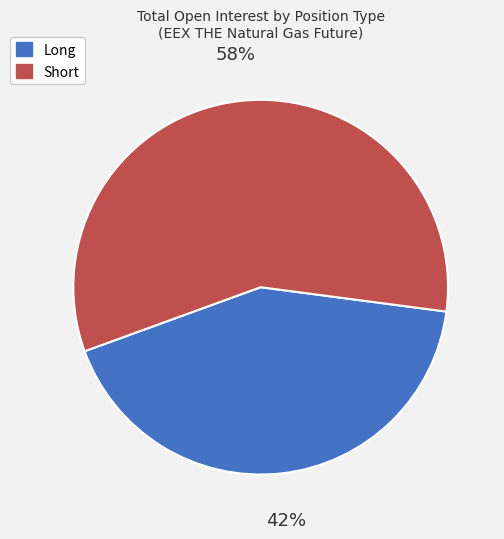

Between Short and Long, which is larger?

Short